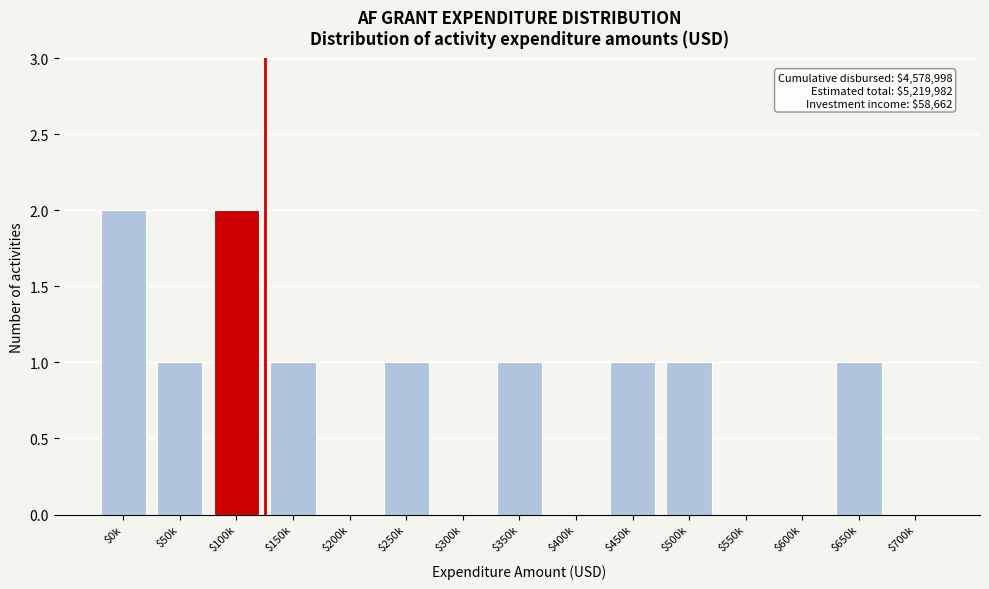

Is it true that the value at $100k is 1?

False